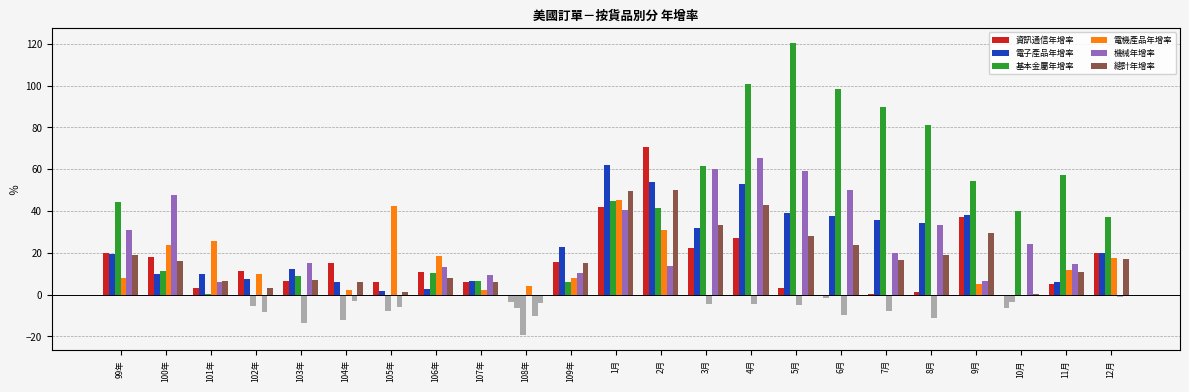

Are the bars horizontal?

No